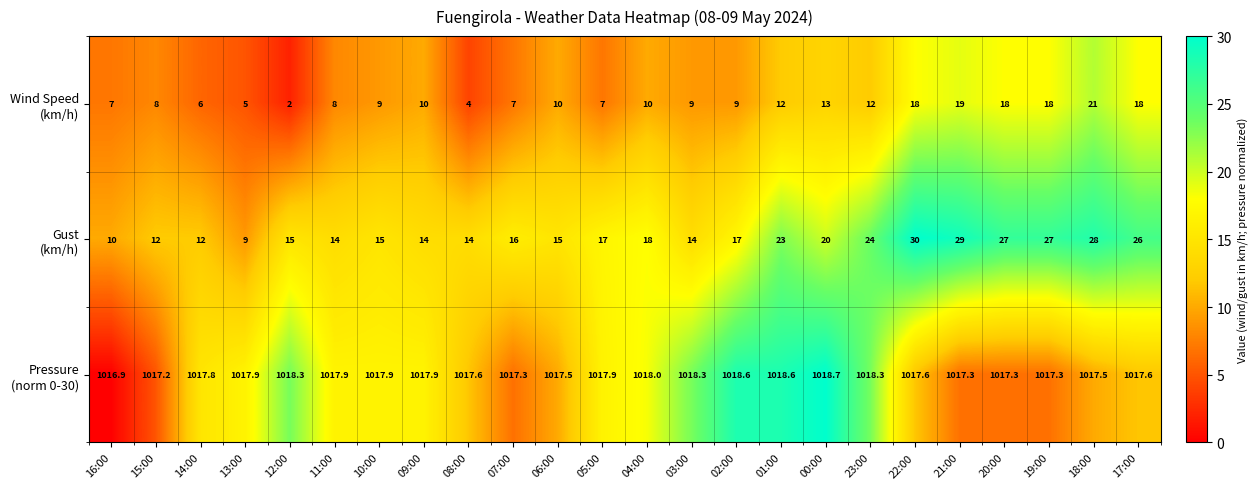

How many data points does each series have?

24